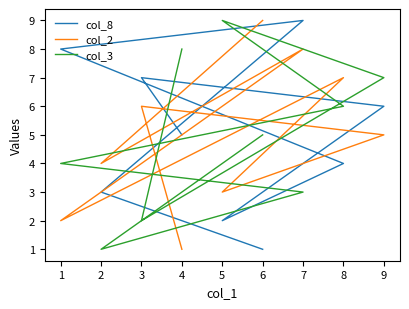

What is the total value across all series at 8?

17